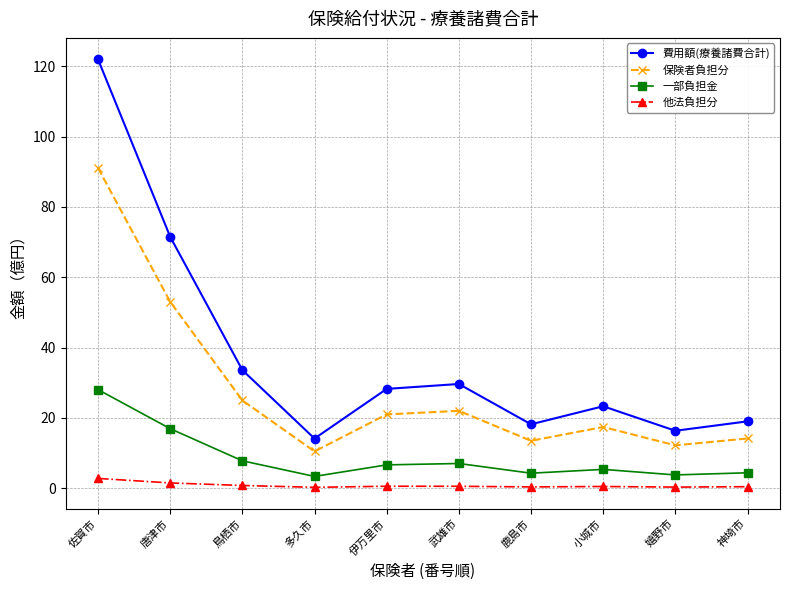

What is the value of the 他法負担分 point at the 3rd from the left?

0.8